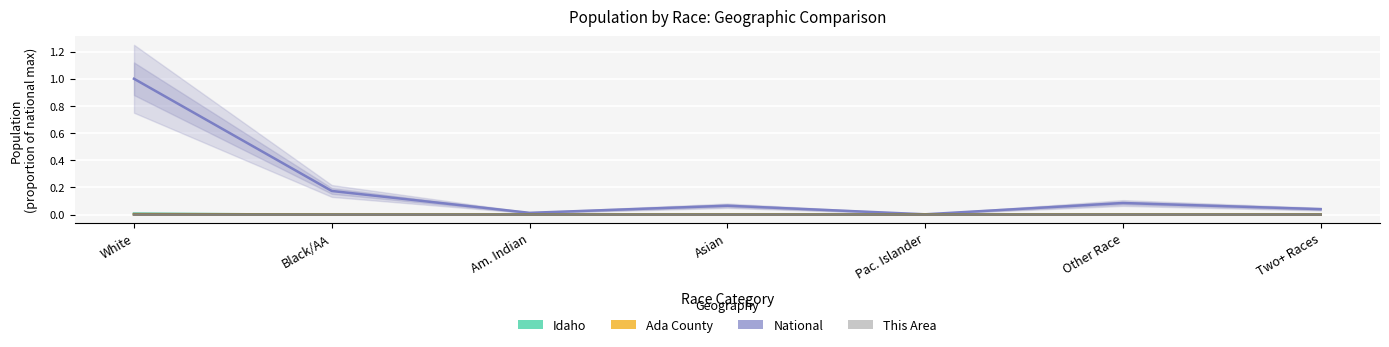

List the labels in order of Ada County value, largest first.

White, Two+ Races, Other Race, Asian, Black/AA, Am. Indian, Pac. Islander